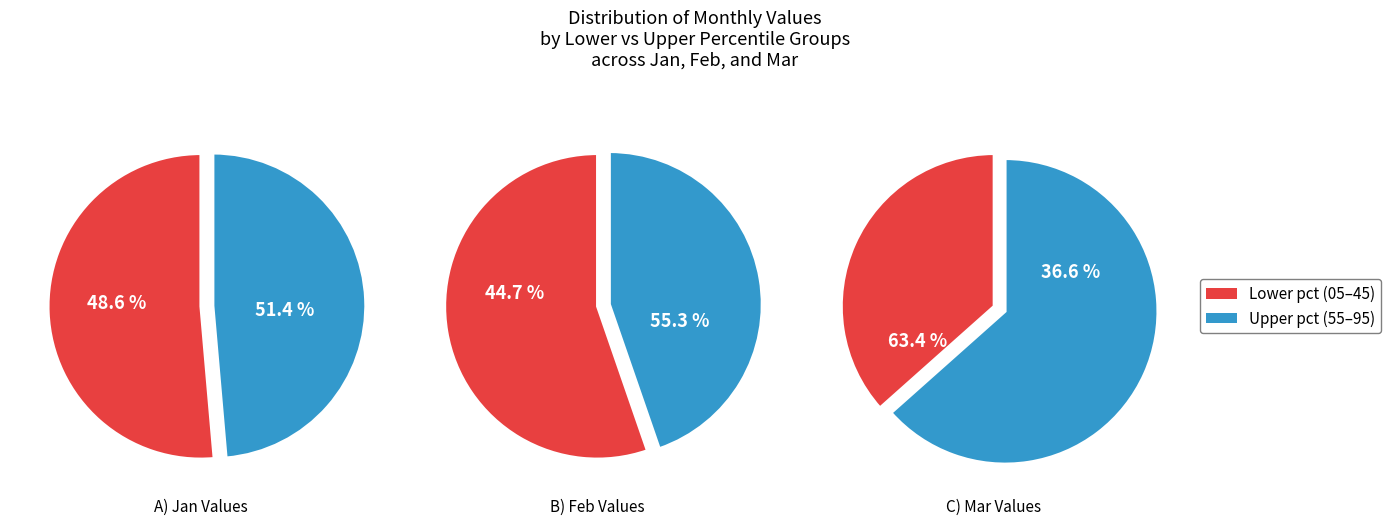

Does pct75 account for over 50% of the chart?

No